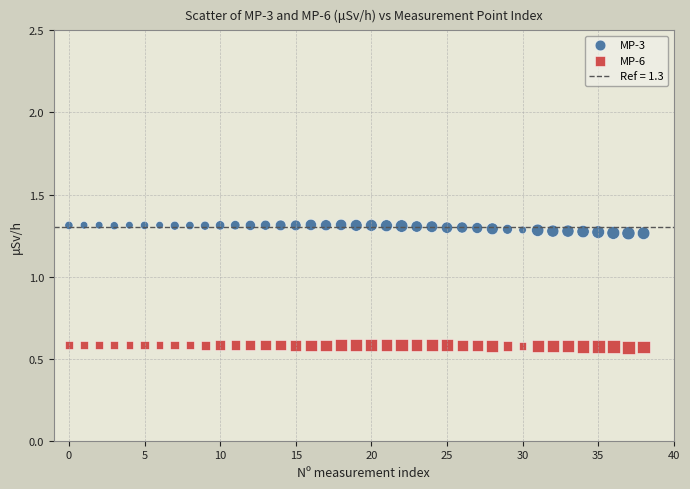

Which series contains the lowest Y value?

MP-6